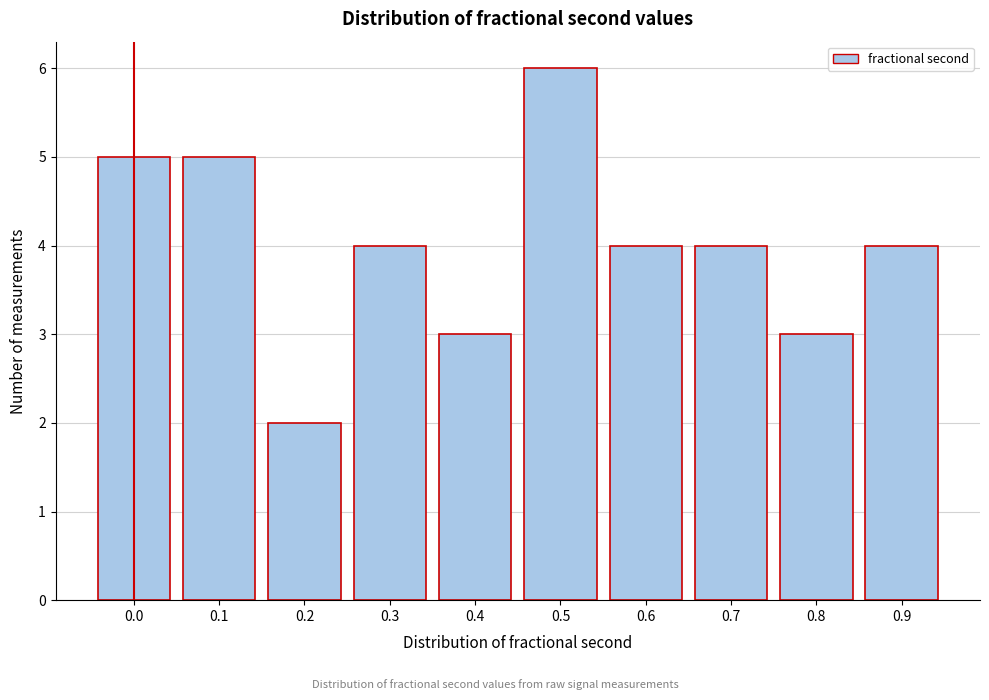

Reading right to left, list all the values displayed in this chart.

4	3	4	4	6	3	4	2	5	5